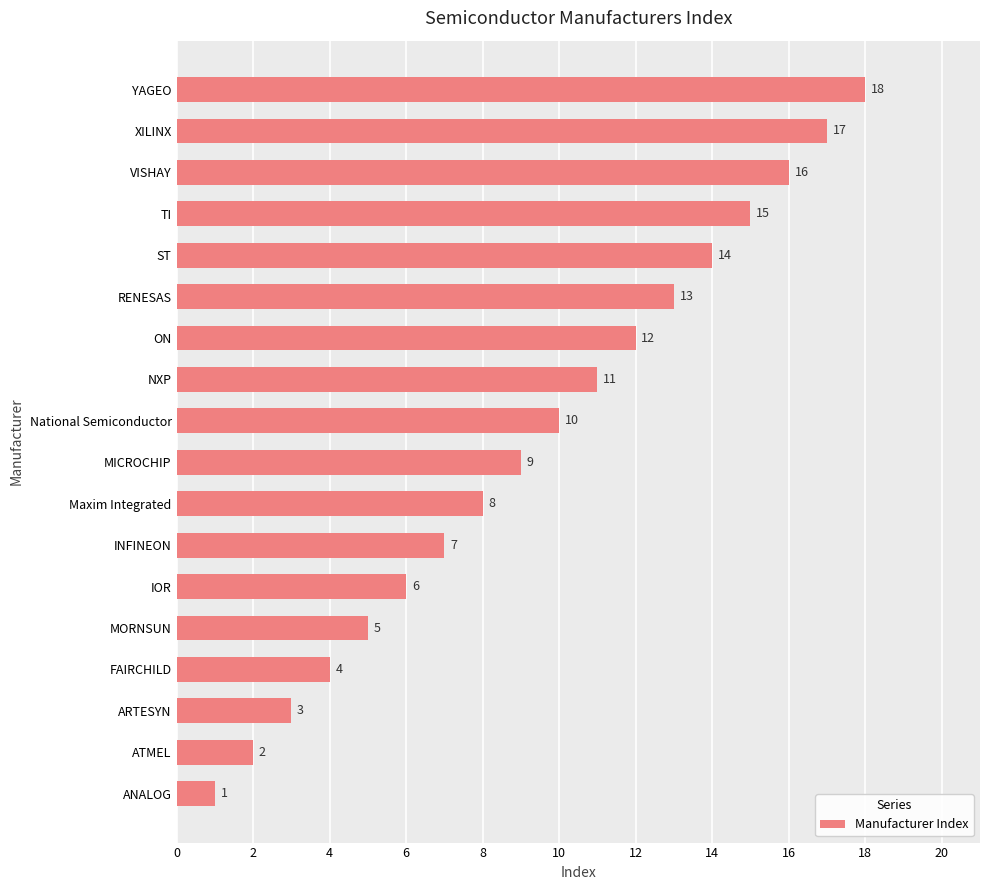

What is the maximum value shown in the chart?

18